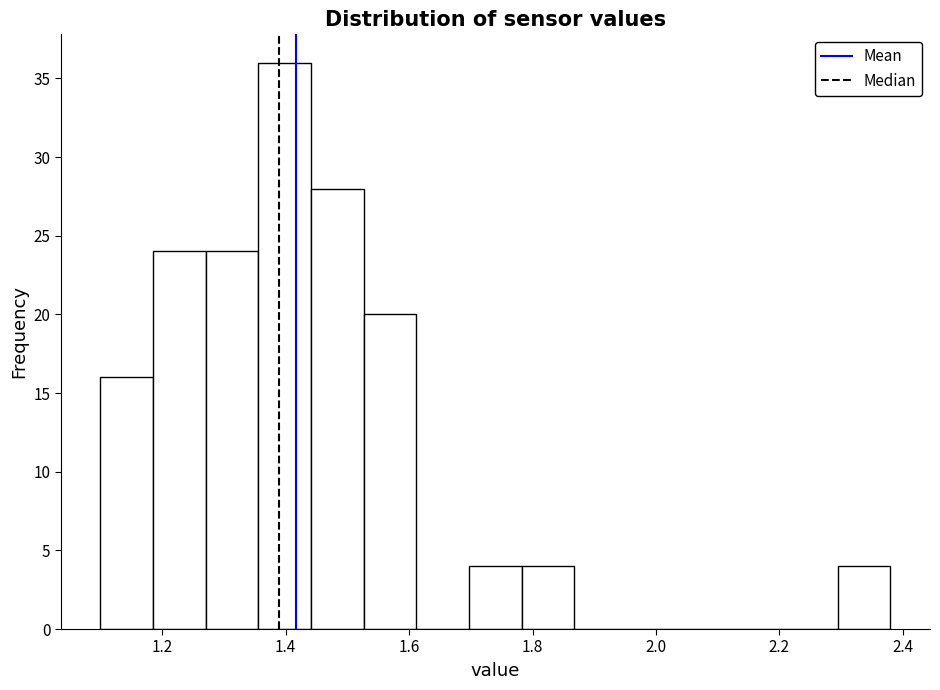

Reading left to right, list every bar in this chart as the range it spans on the x-axis followed by its height. Neither the bar edges nor the heights are printed on the chart, so give them approximately, as read against the axes.

1.10 to 1.18: 16
1.18 to 1.28: 24
1.28 to 1.36: 24
1.36 to 1.44: 36
1.44 to 1.52: 28
1.52 to 1.62: 20
1.62 to 1.70: 0
1.70 to 1.78: 4
1.78 to 1.86: 4
1.86 to 1.96: 0
1.96 to 2.04: 0
2.04 to 2.12: 0
2.12 to 2.20: 0
2.20 to 2.30: 0
2.30 to 2.38: 4